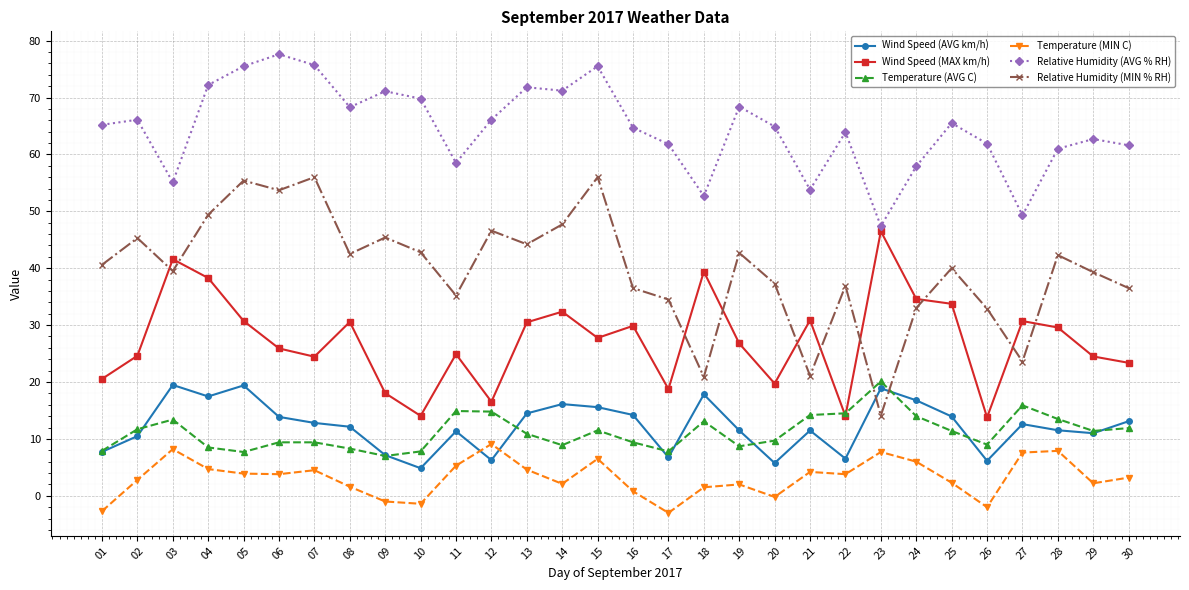

Count the number of categories in the chart.

30